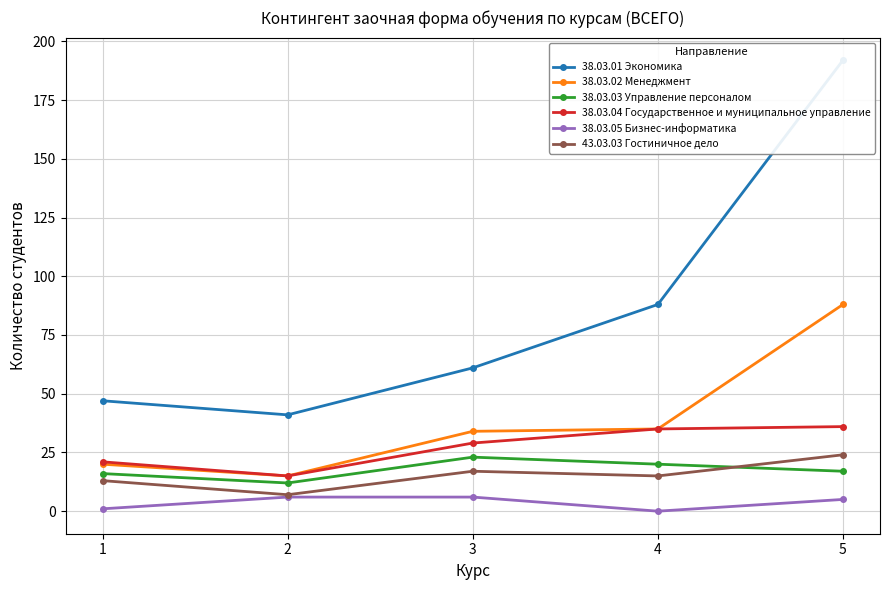

What is the spread (max minus min) of values at 2?

35